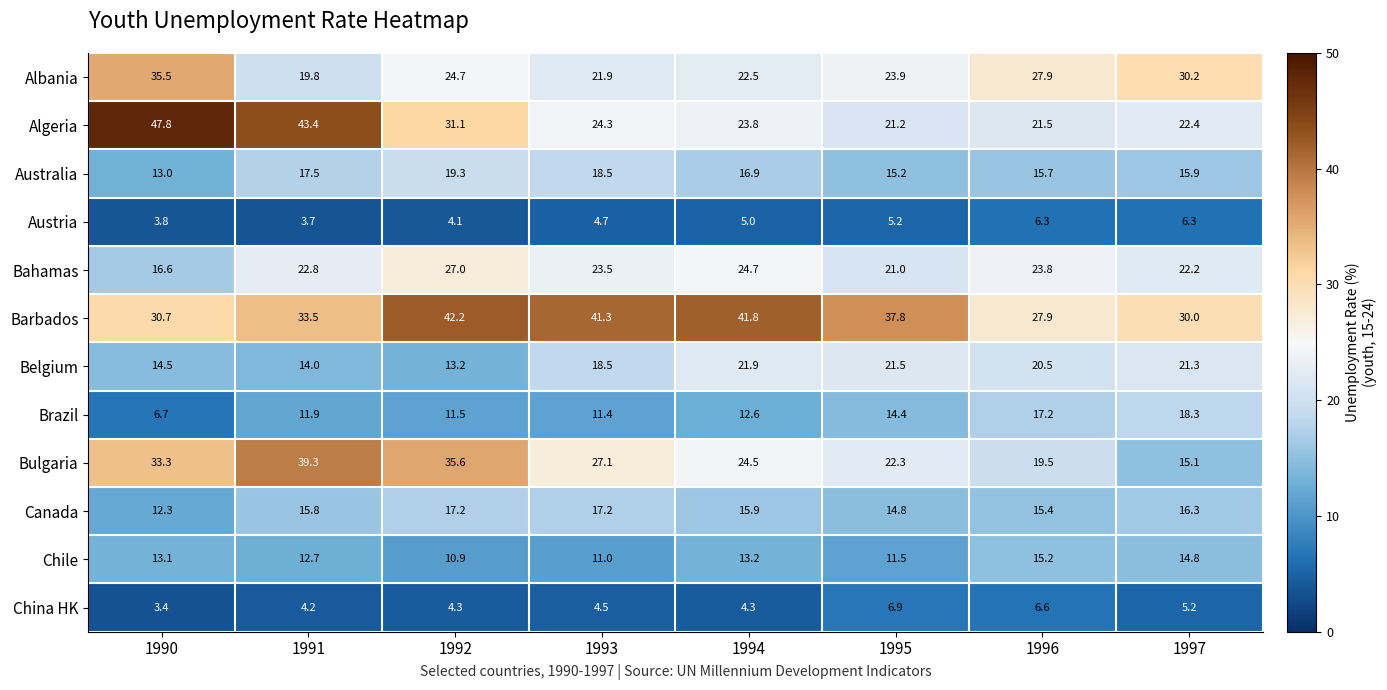

Read the Chile value at 1993.

11.0